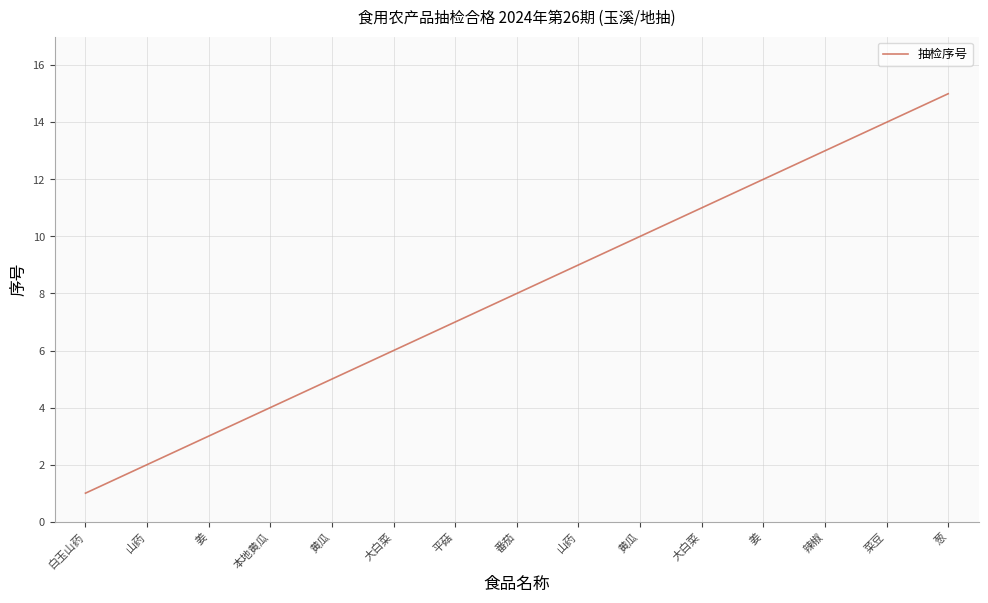

How many lines are shown in the chart?

1